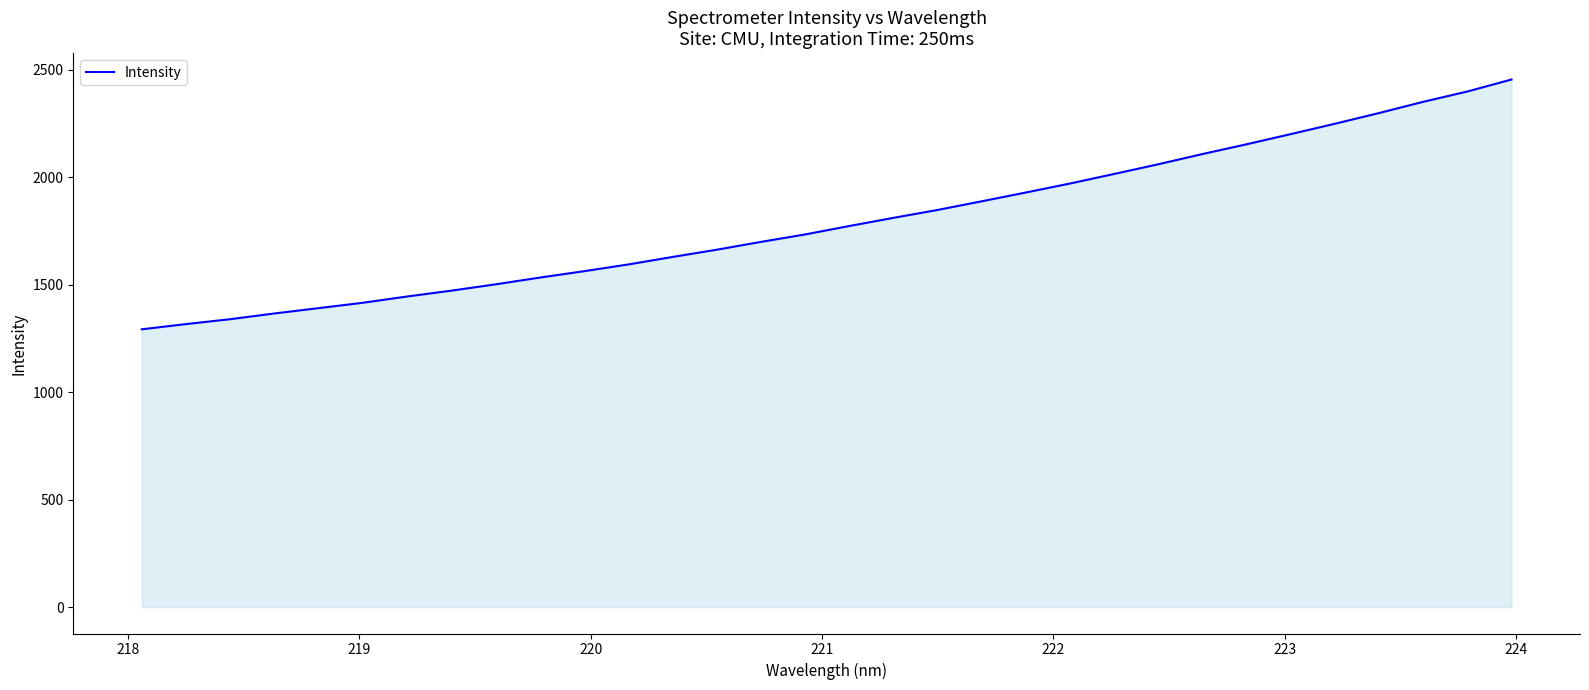

Does the chart display data point markers on the line(s)?

No